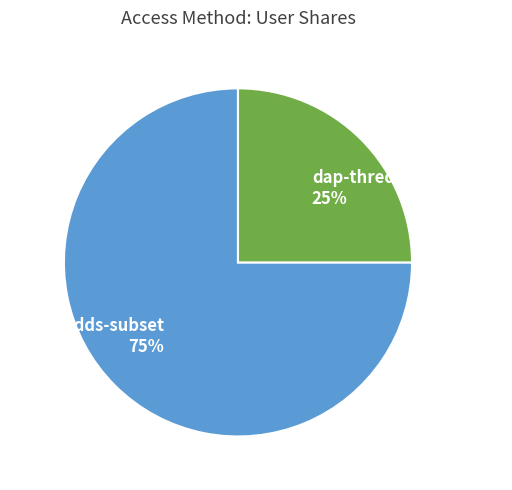

Do dap-thredds-download and cci-thredds-subset together represent more than half of the pie?

Yes